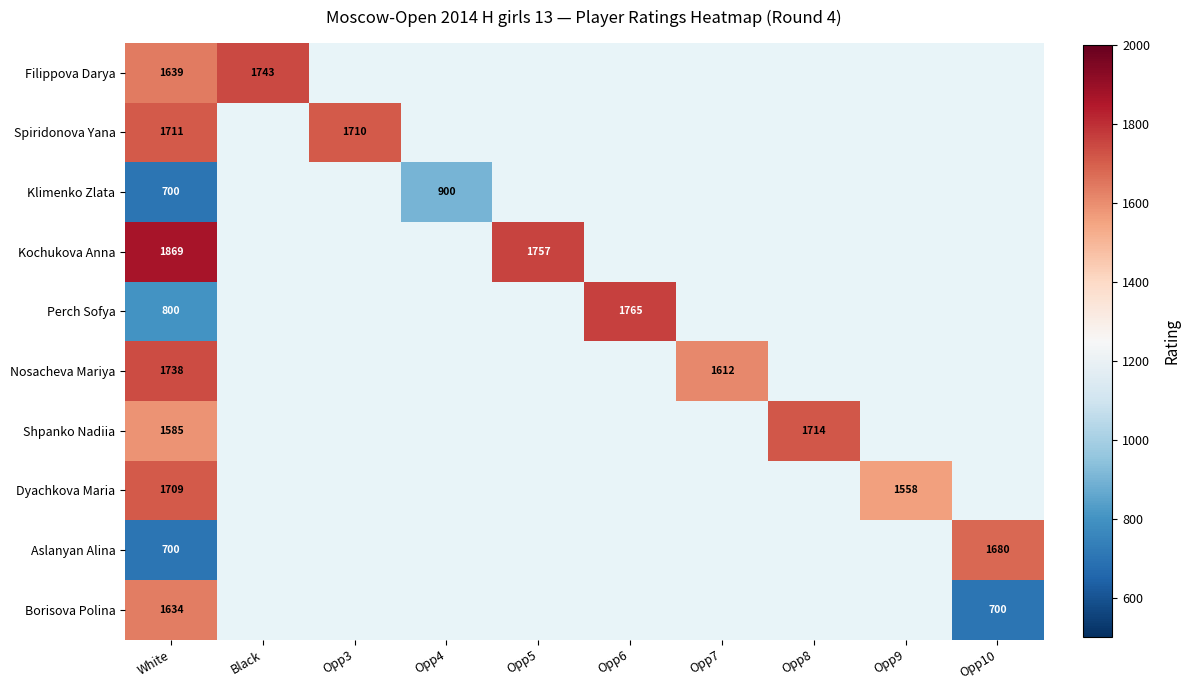

The value of Klimenko Zlata at Opp4 is 1348. True or false?

False